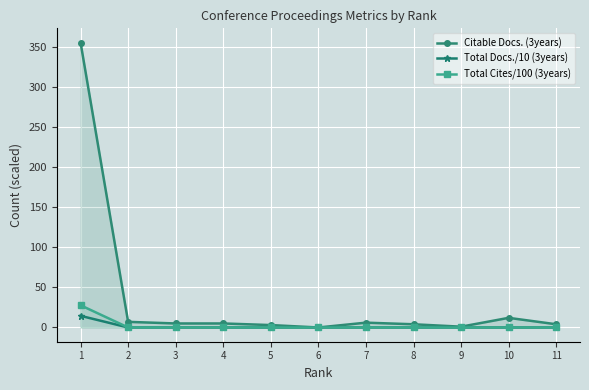

What are all the series names shown in the legend?

Citable Docs. (3years), Total Docs./10 (3years), Total Cites/100 (3years)